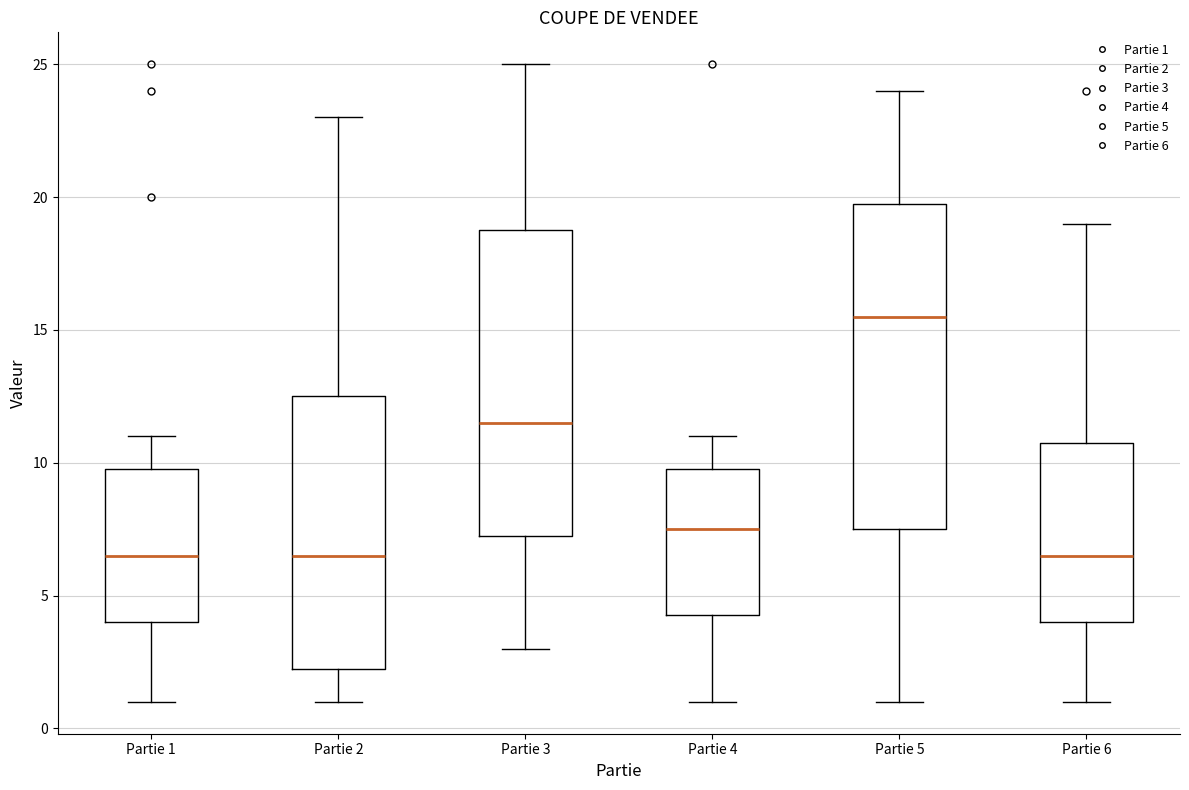

Where is the lower edge of the box for Partie 5 on the y-axis? The values are not printed on the chart, so give them approximately, as read against the axis.

7.5